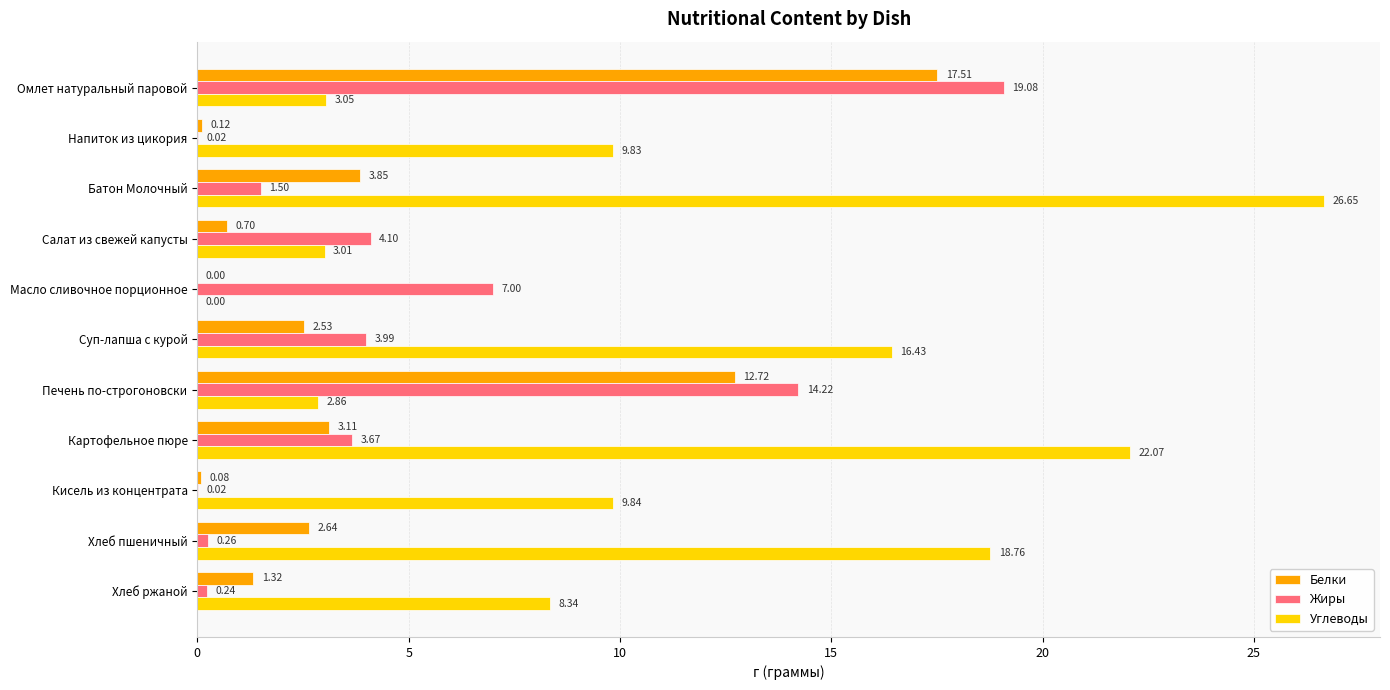

At which category does the chart reach its peak across all series?

Батон Молочный